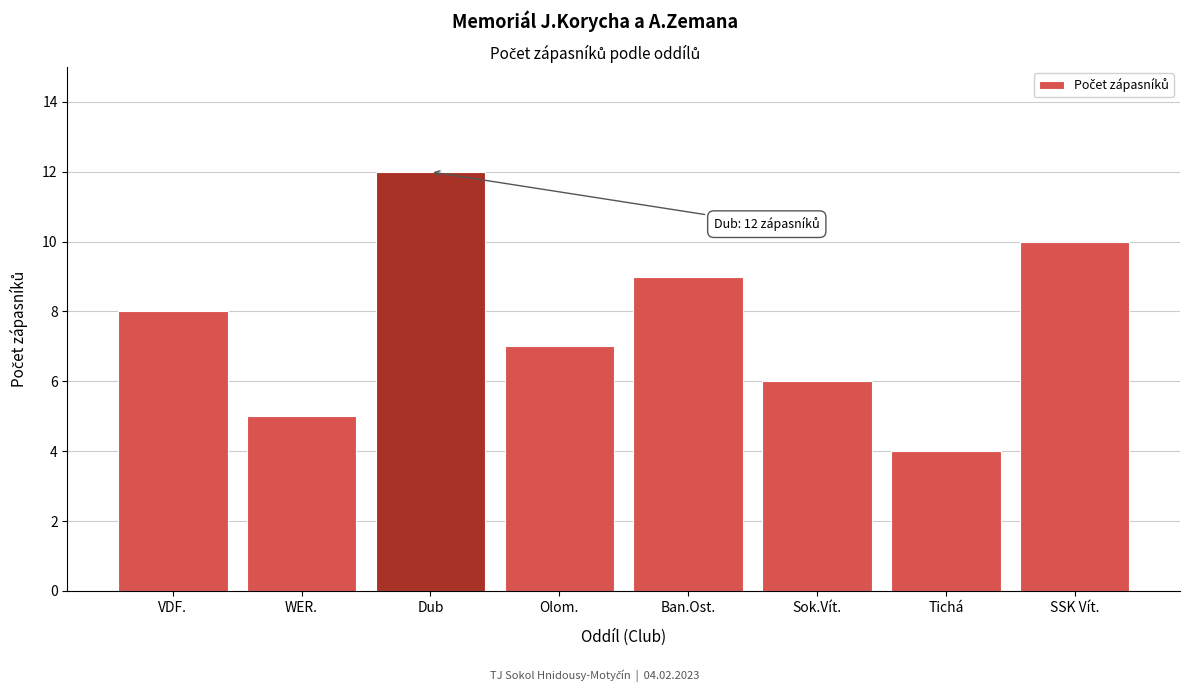

Reading left to right, extract all data points from this chart.

8	5	12	7	9	6	4	10